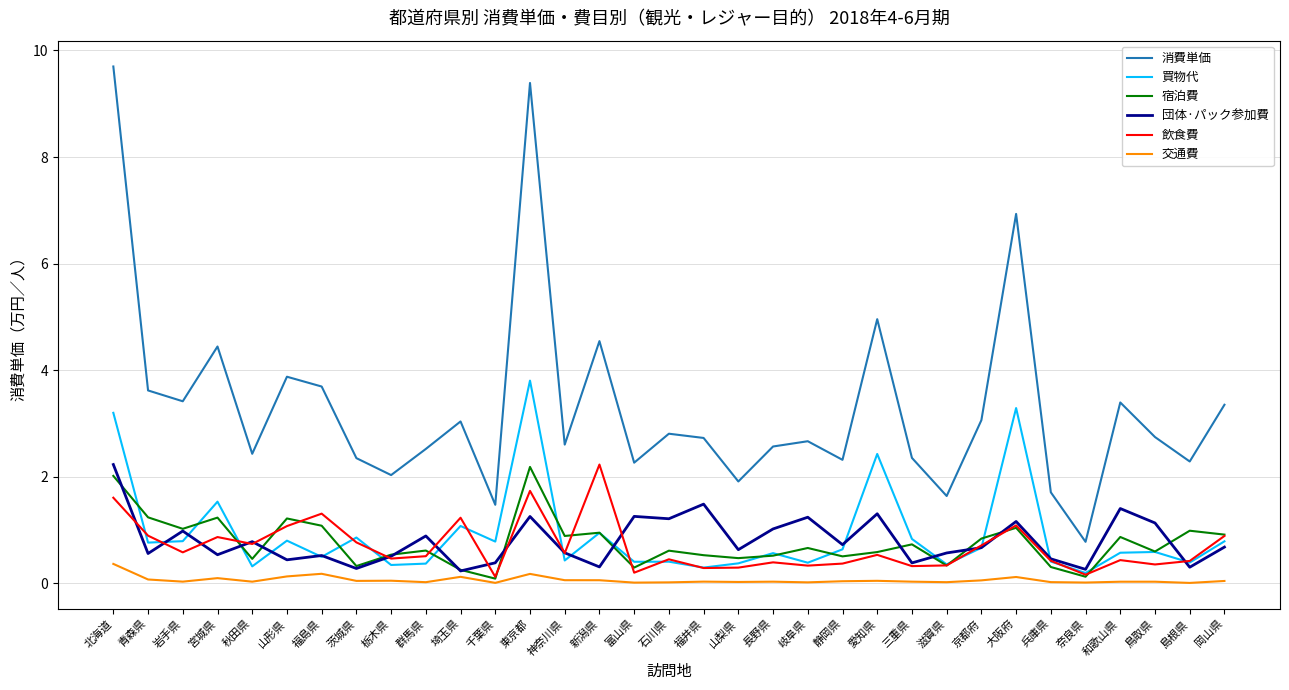

The value of 宿泊費 at 岡山県 is 0.9. True or false?

True